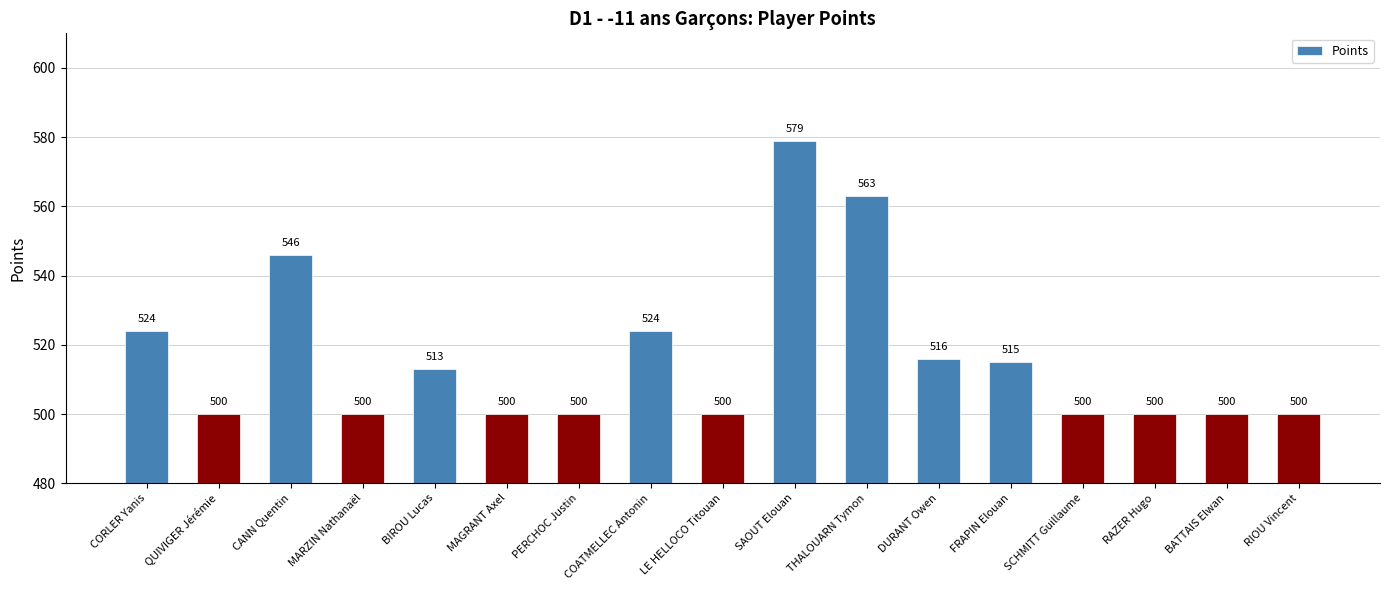

Reading left to right, transcribe all the data shown in this chart.

CORLER Yanis=524	QUIVIGER Jérémie=500	CANN Quentin=546	MARZIN Nathanaël=500	BIROU Lucas=513	MAGRANT Axel=500	PERCHOC Justin=500	COATMELLEC Antonin=524	LE HELLOCO Titouan=500	SAOUT Elouan=579	THALOUARN Tymon=563	DURANT Owen=516	FRAPIN Elouan=515	SCHMITT Guillaume=500	RAZER Hugo=500	BATTAIS Elwan=500	RIOU Vincent=500